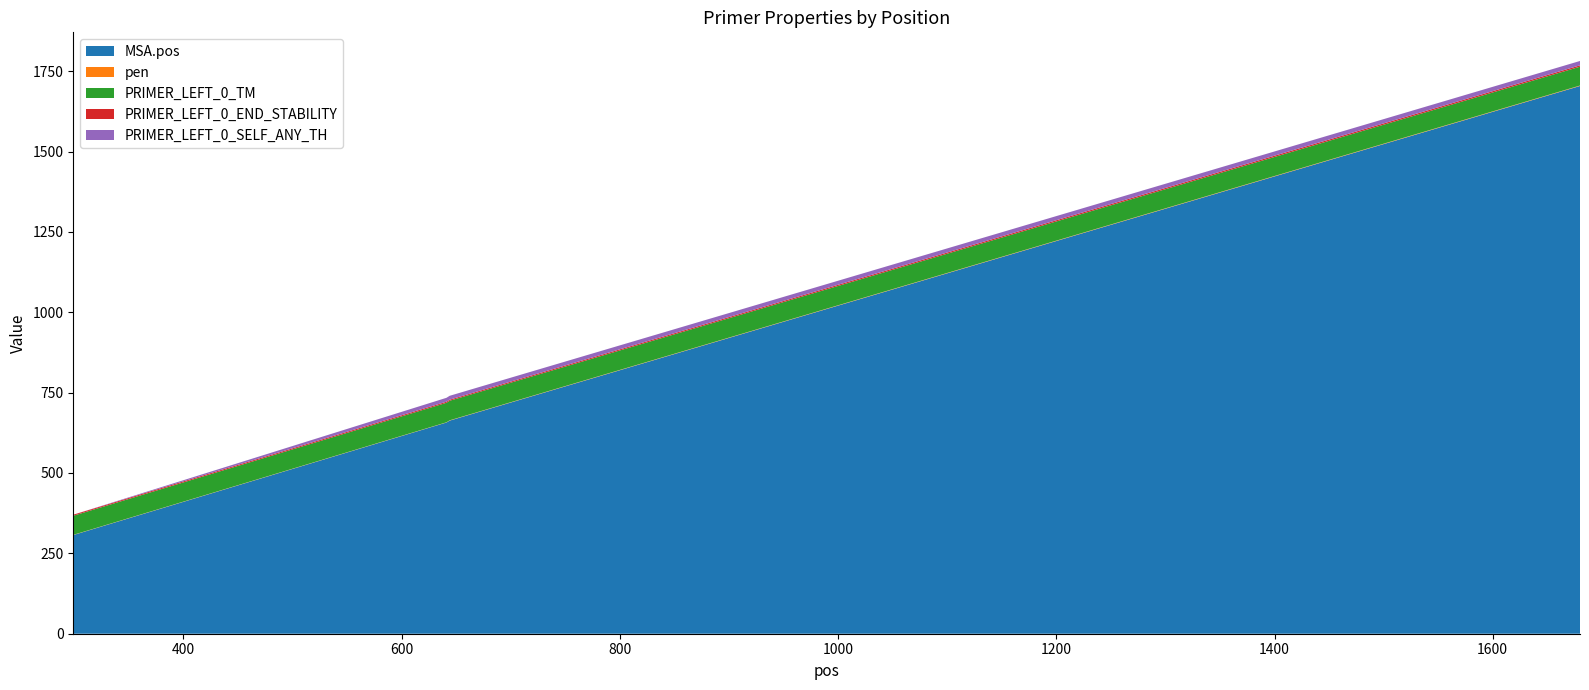

Reading left to right, transcribe all the data shown in this chart.

MSA.pos: 299=307.0	641=657.0	644=663.0	1680=1704.0
pen: 299=0.6	641=0.7	644=0.9	1680=1.3
PRIMER_LEFT_0_TM: 299=59.4	641=60.7	644=60.9	1680=58.7
PRIMER_LEFT_0_END_STABILITY: 299=3.2	641=3.4	644=3.3	1680=4.2
PRIMER_LEFT_0_SELF_ANY_TH: 299=0.0	641=12.1	644=12.1	1680=13.6